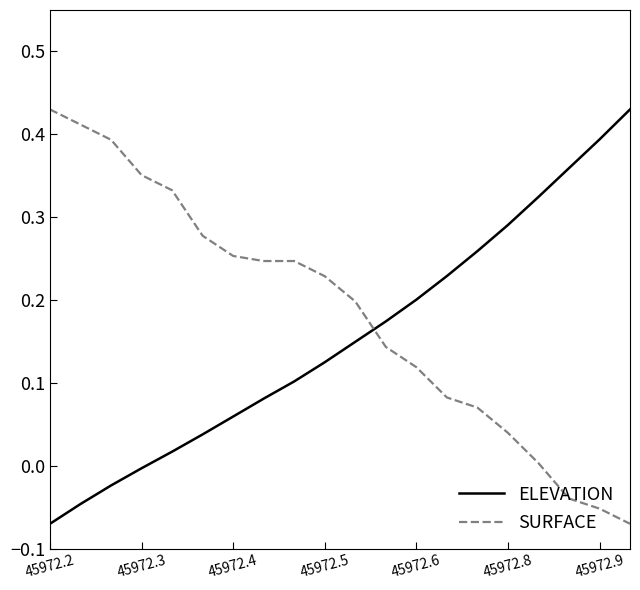

List the series in order of their overall mean, lowest first.

ELEVATION, SURFACE